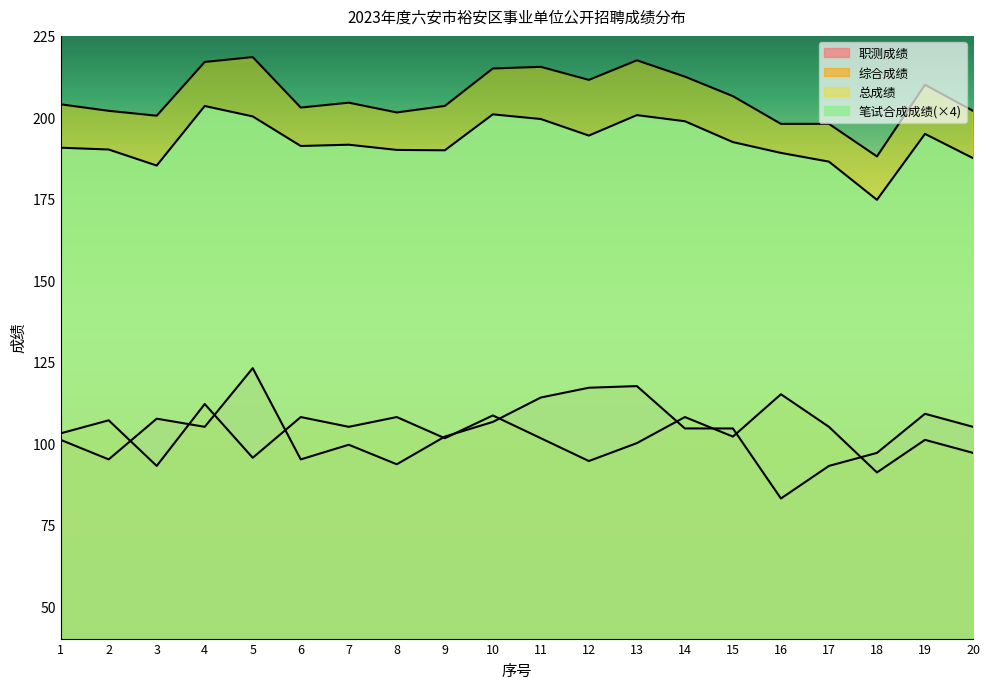

True or false: 笔试合成成绩 and 职测成绩 intersect in this chart.

False